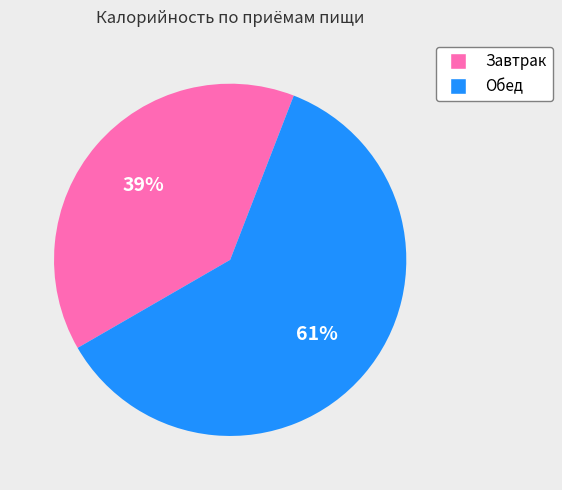

Which slice is the largest?

Обед